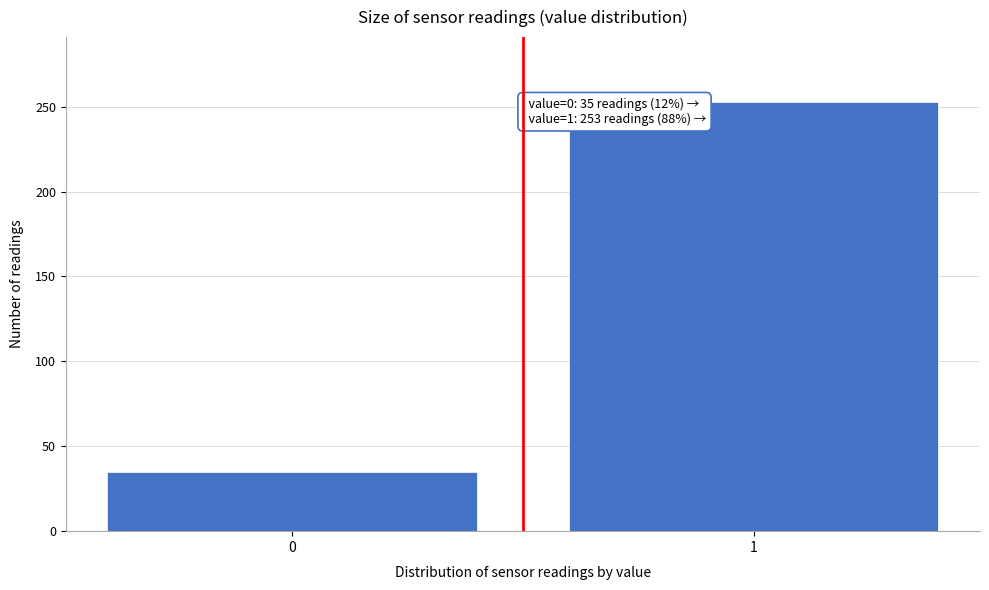

Reading left to right, transcribe all the data shown in this chart.

0=35	1=253